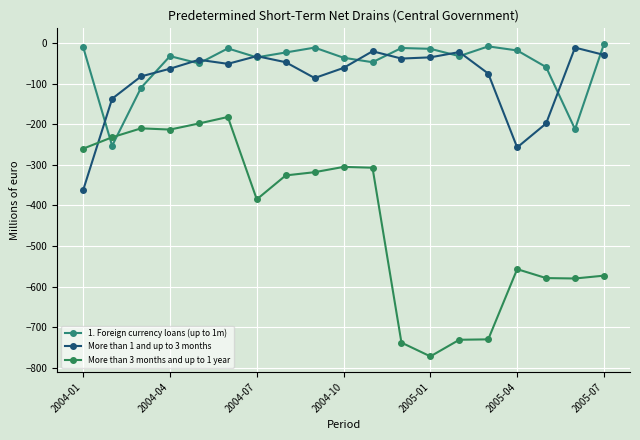

Does the chart display data point markers on the line(s)?

Yes